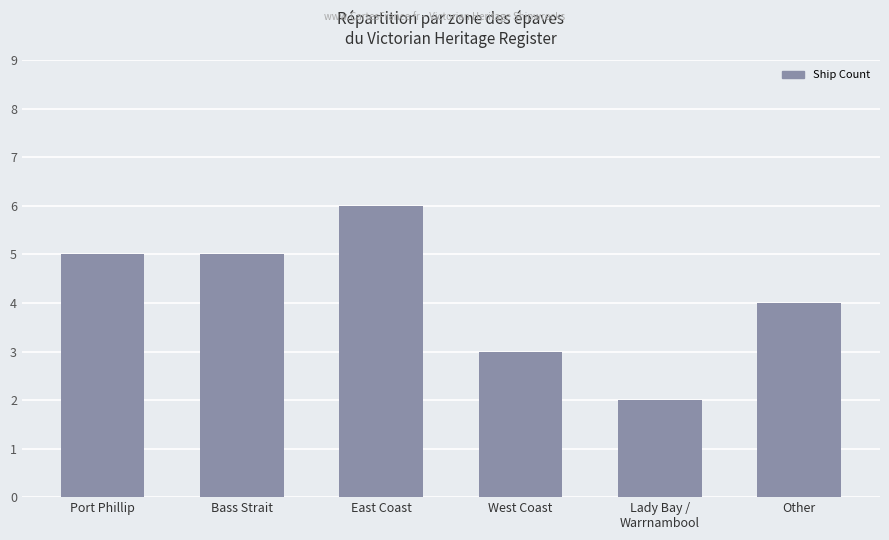

Which category has the highest value across all series?

East Coast